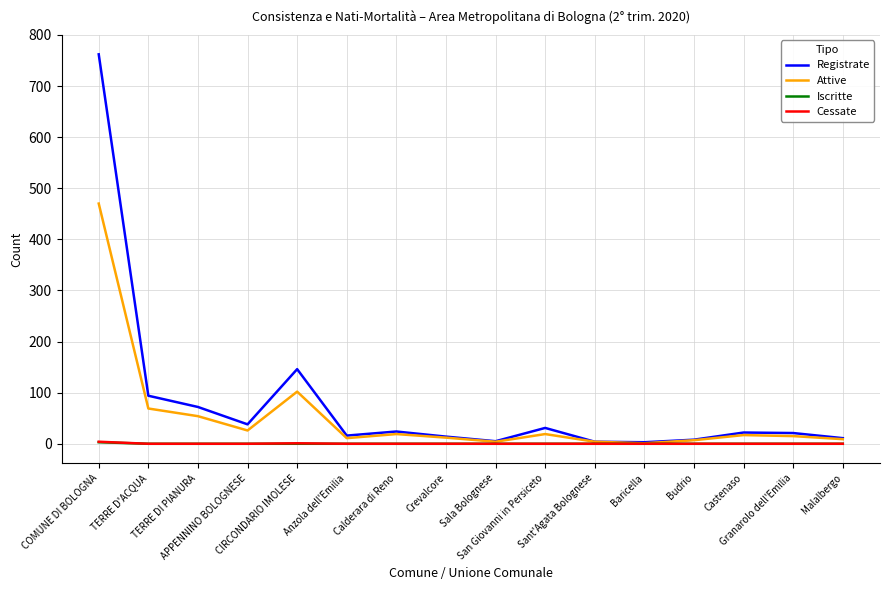

The Attive series shows 102 at CIRCONDARIO IMOLESE. True or false?

True